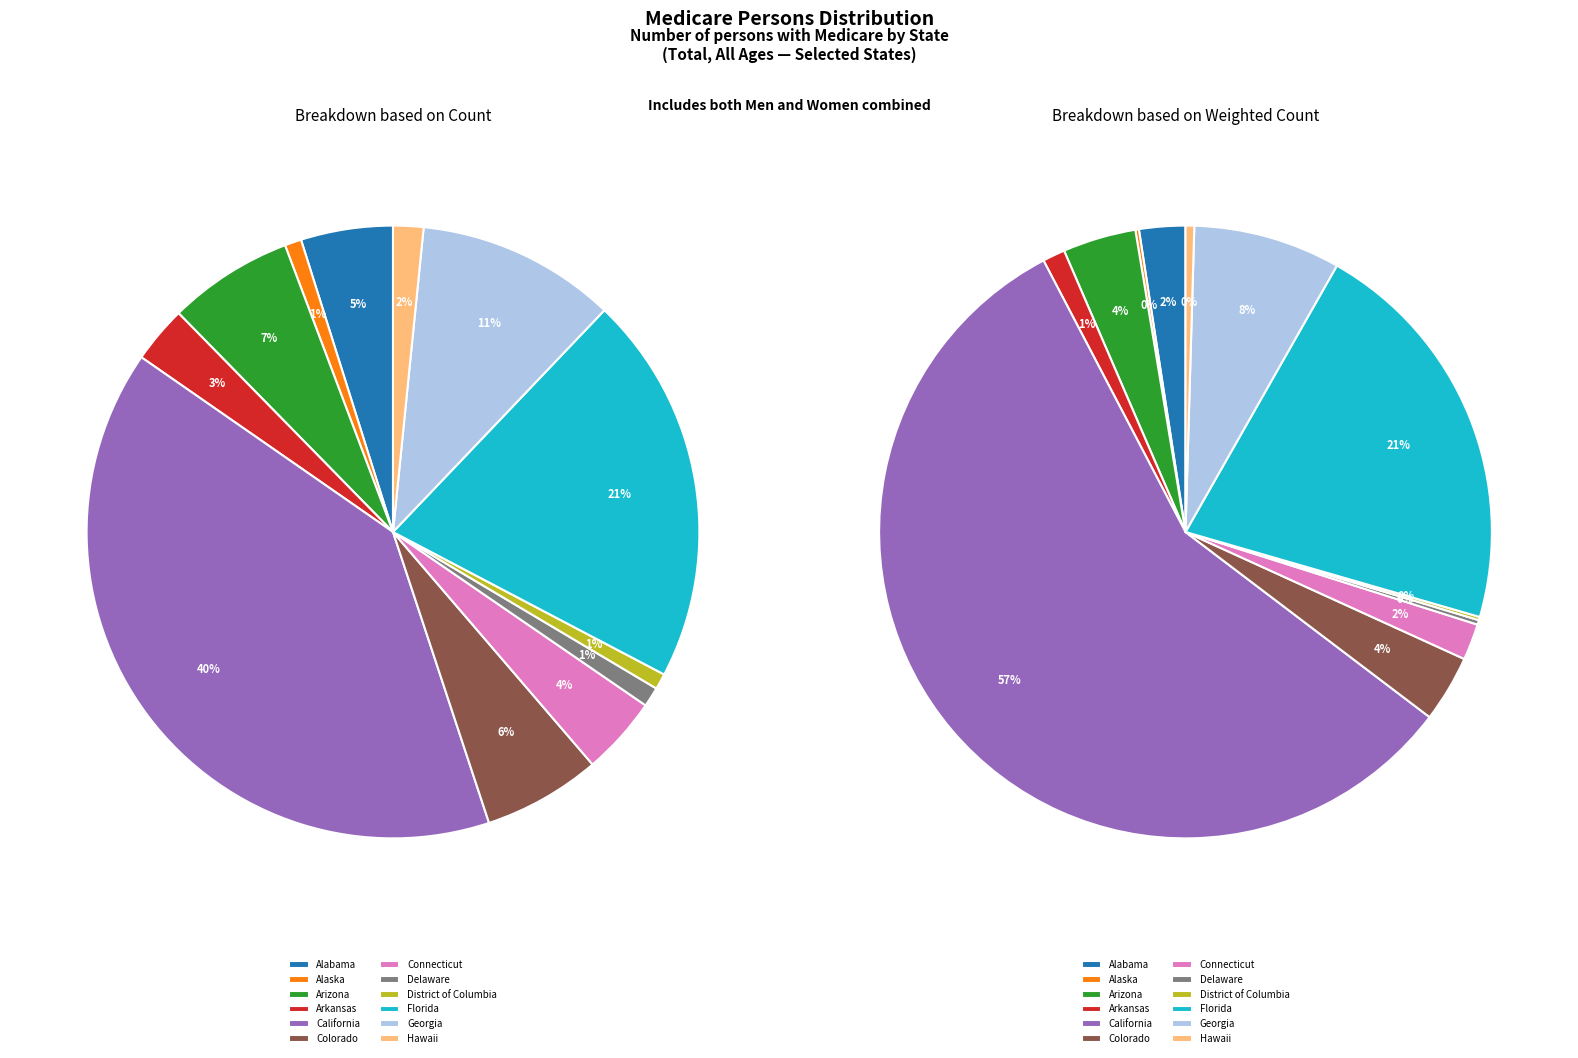

To the nearest percent, what is the combined percentage of Alabama and Georgia?

15%